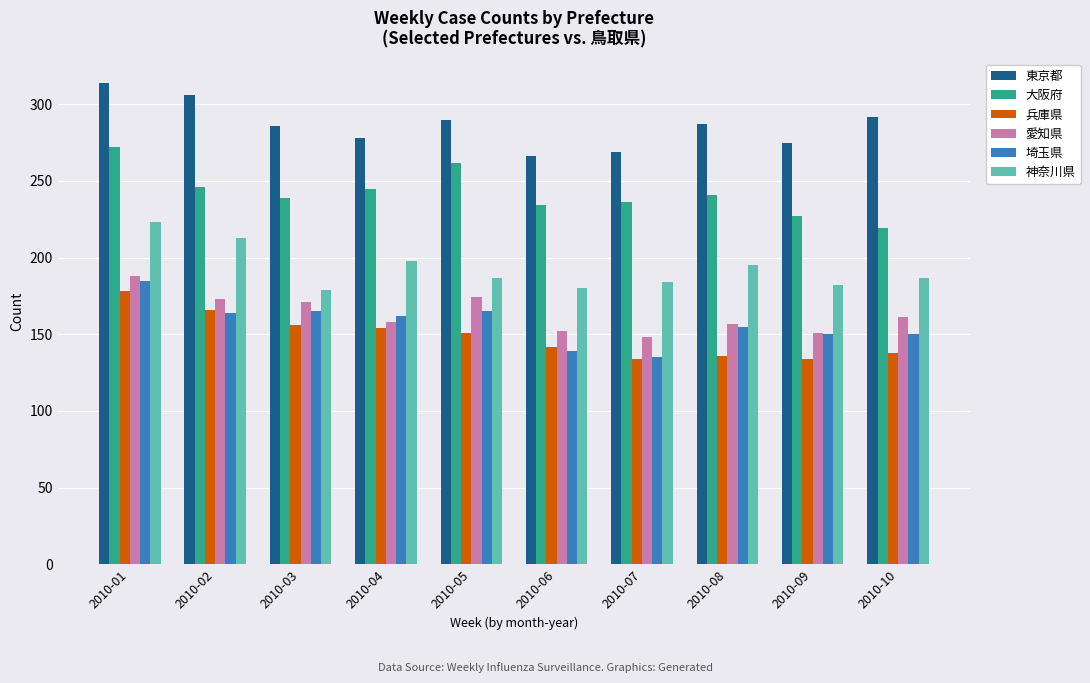

What is the difference between the second highest and minimum values in the 兵庫県 series?

32